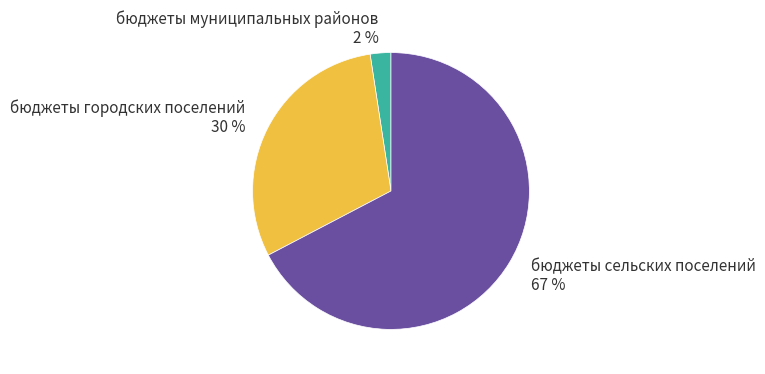

Does бюджеты муниципальных районов account for over 50% of the chart?

No